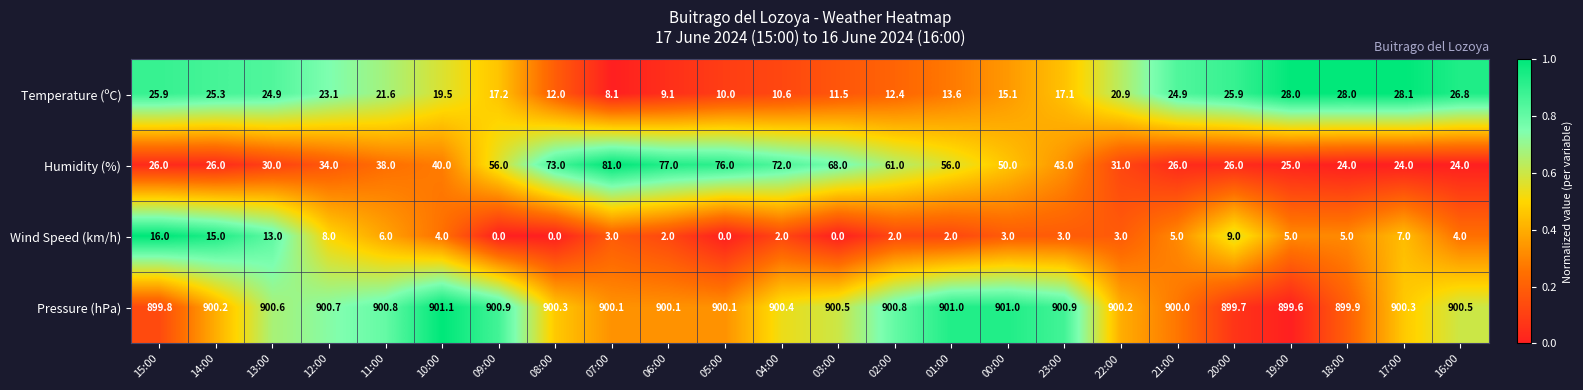

The value of Humidity (%) at 00:00 is 28.4. True or false?

False